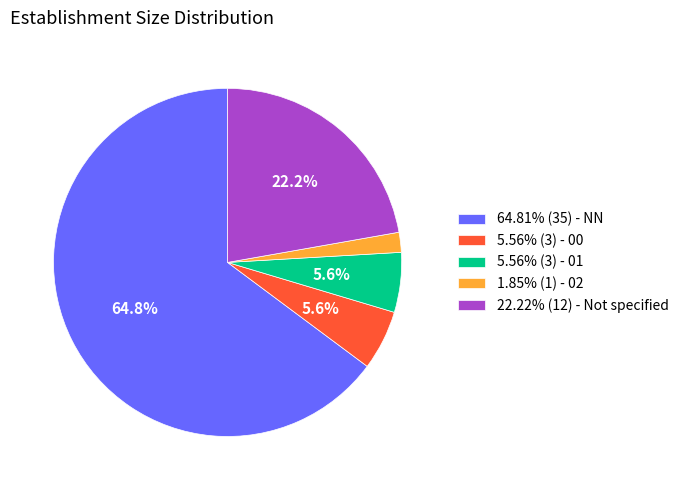

Count the number of slices in the pie.

5